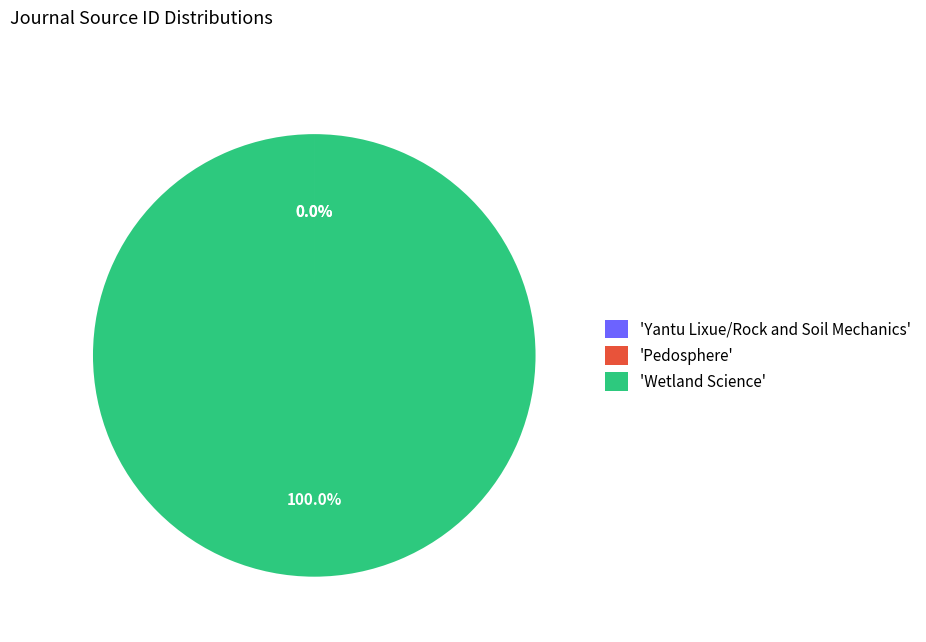

Which slice is the largest?

'Wetland Science'